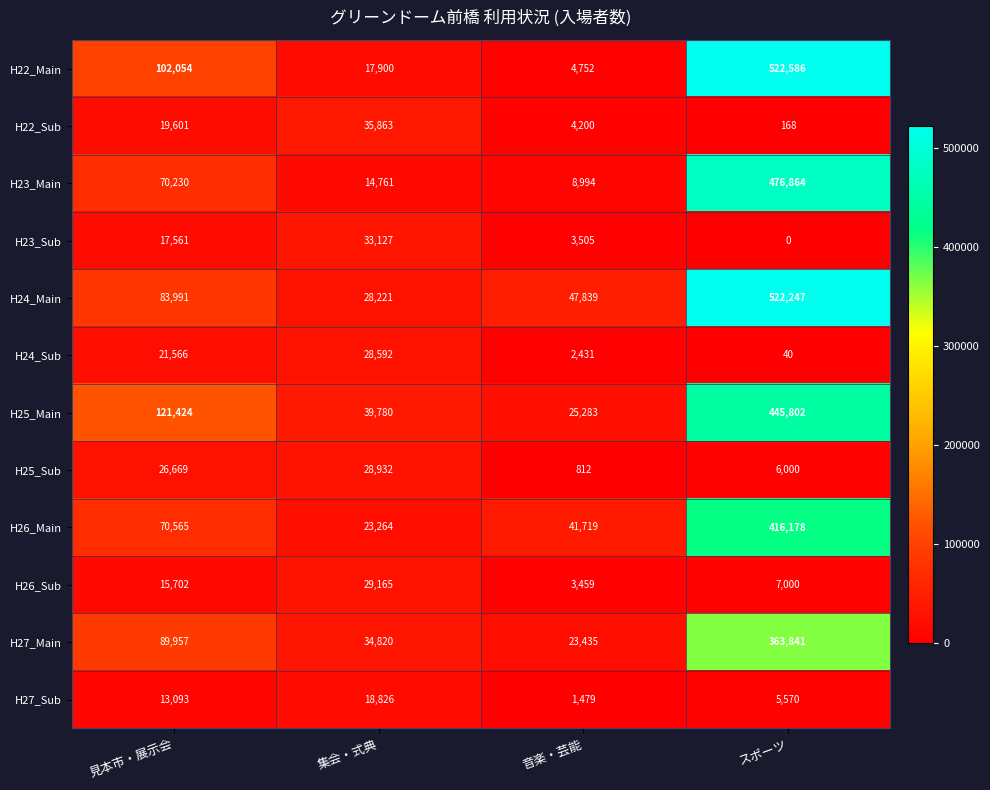

Which series has the largest total across all categories?

H24_Main